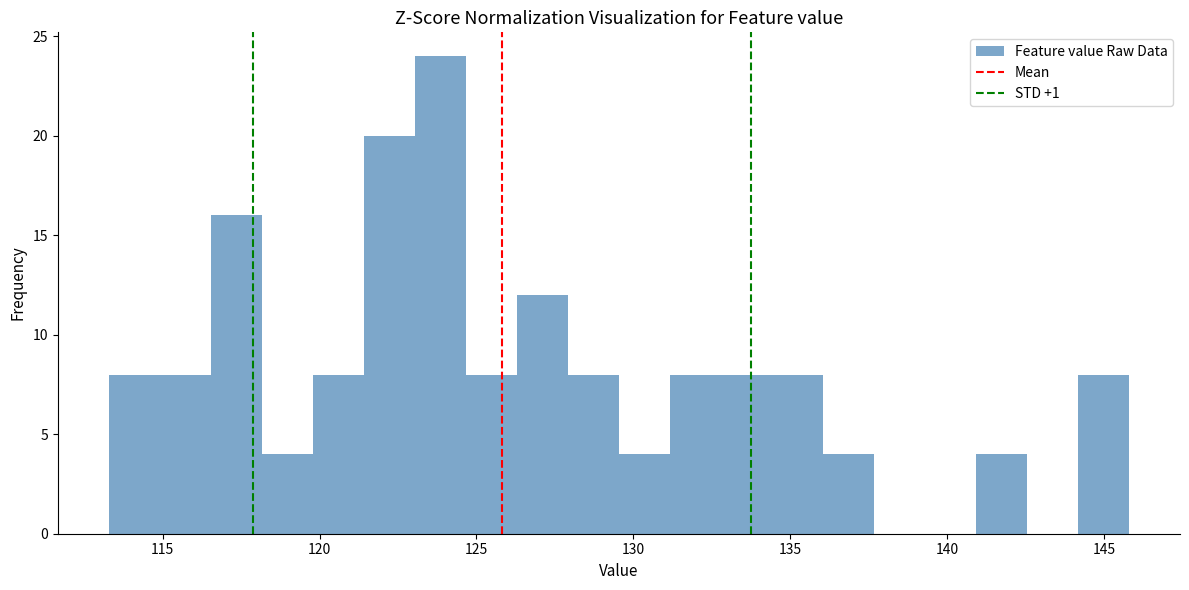

Read against the x-axis, roughly where is the centre of the tallest bar?

124.0